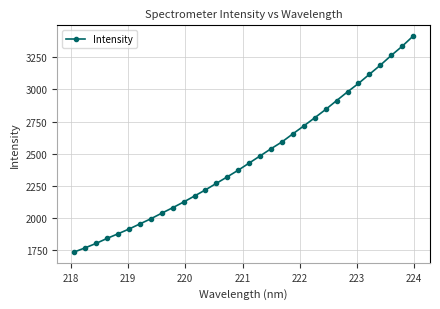

What is the sum of all values?

78816.8